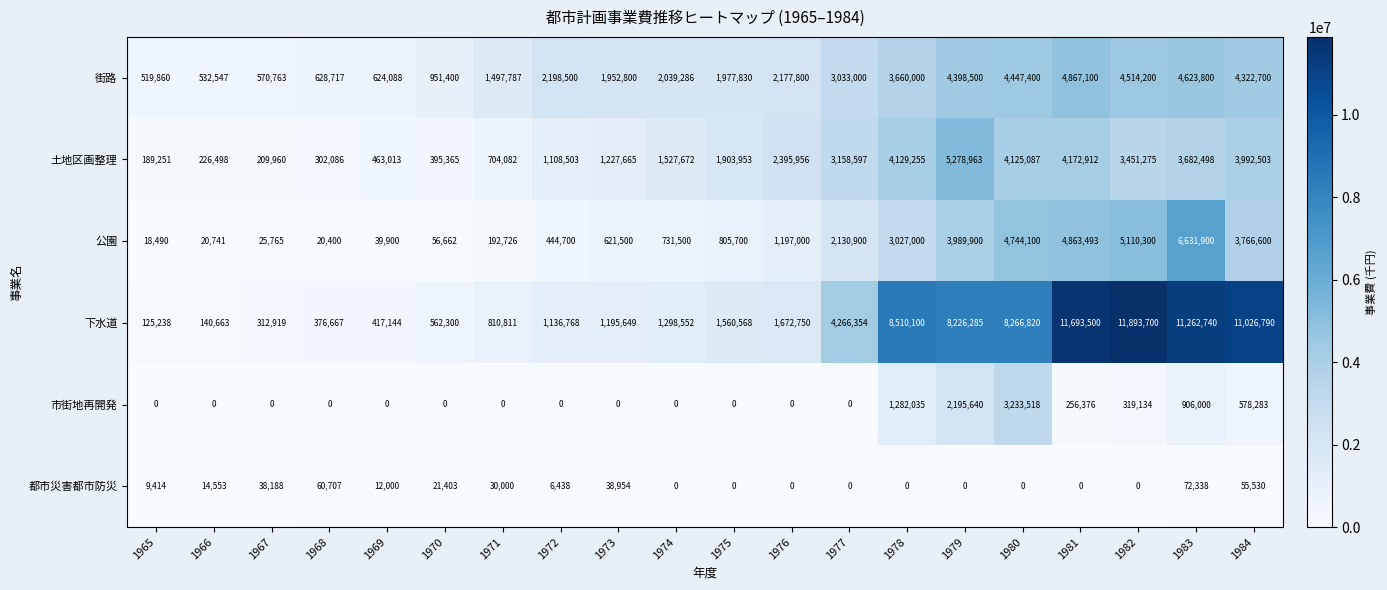

What is the spread (max minus min) of values at 1979?

8226285